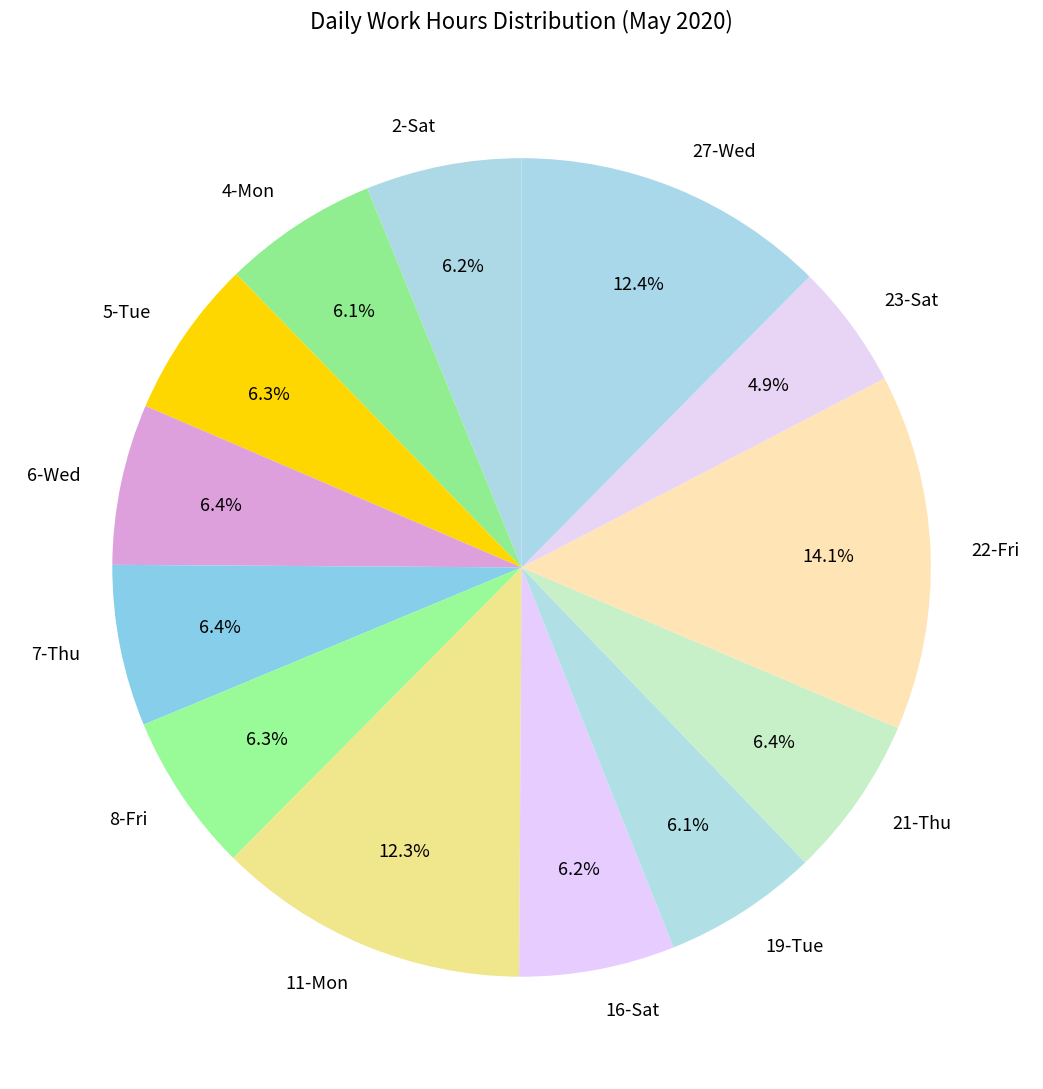

How many segments does this pie chart have?

13